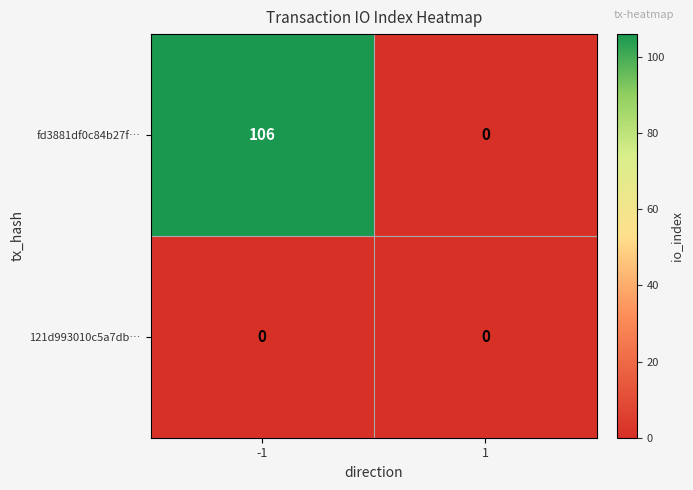

List the series in order of their overall mean, highest first.

fd3881df0c84b27f…, 121d993010c5a7db…